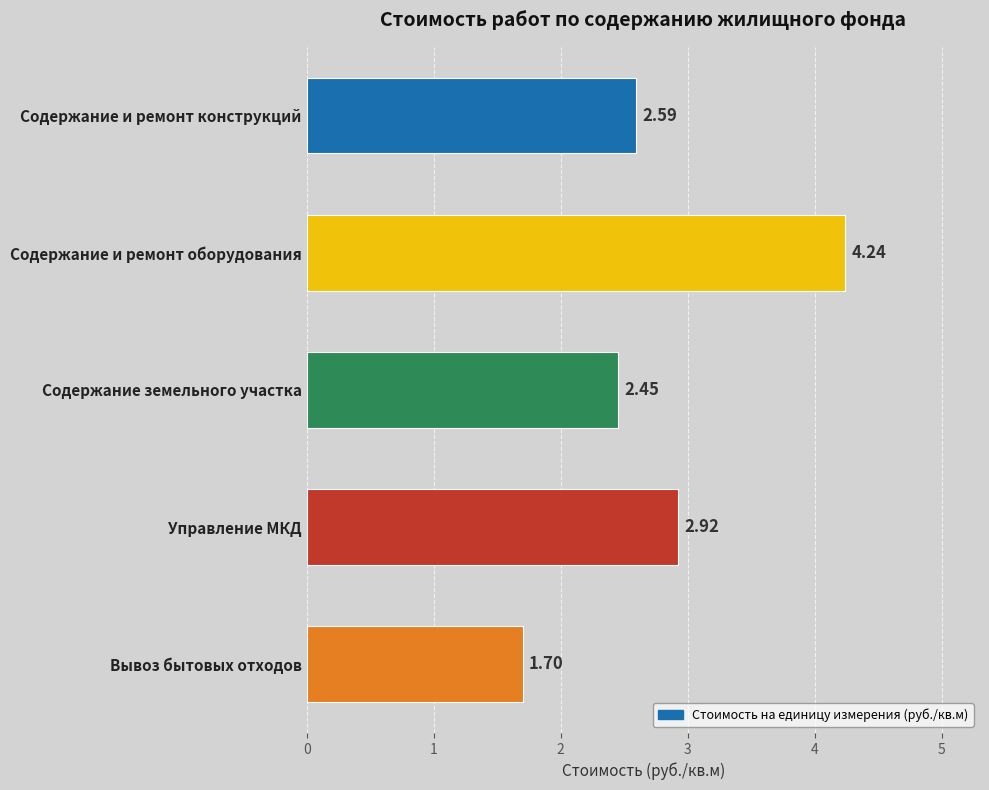

What is the difference between the maximum and second lowest values?

1.8